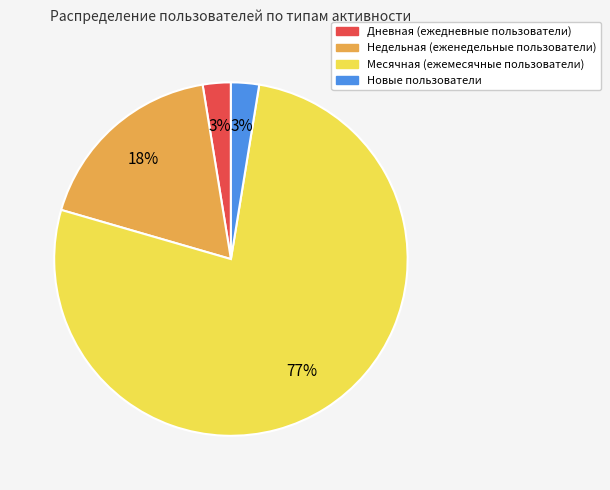

To the nearest percent, what is the average slice percentage?

25%